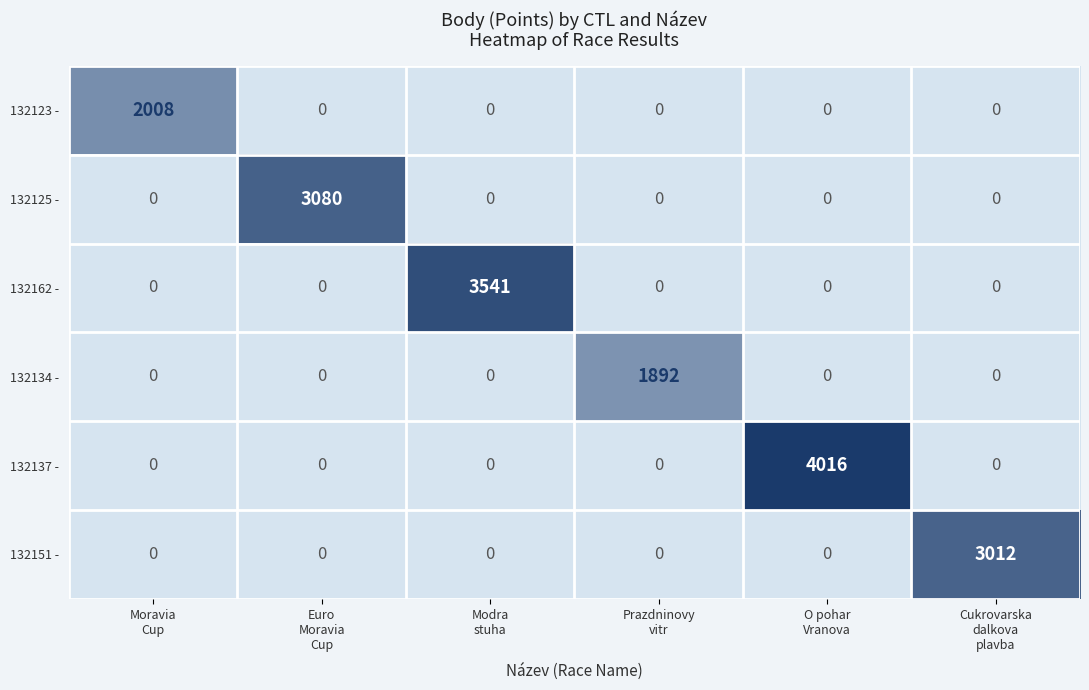

At how many categories does at least one series exceed 271?

6